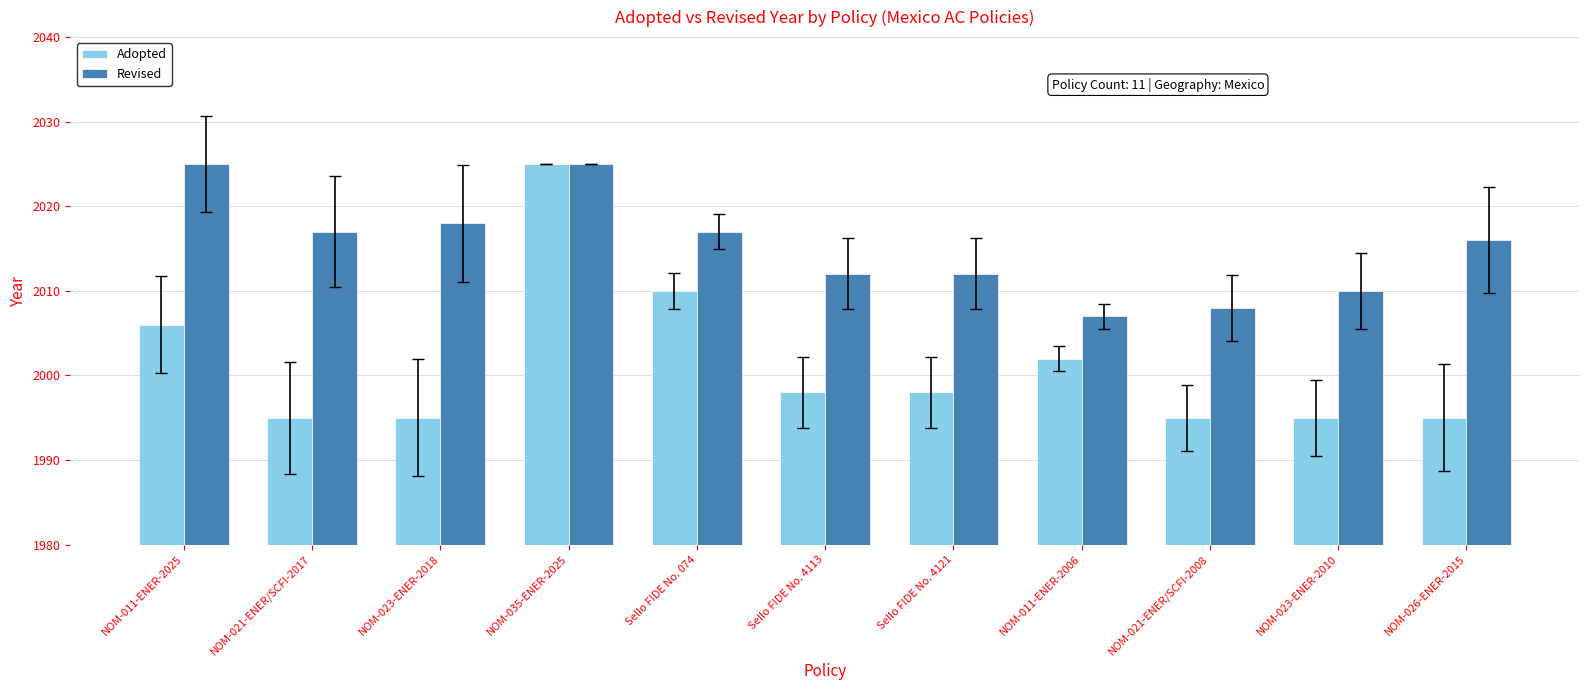

What value does the Revised series have at NOM-021-ENER/SCFI-2008, to the nearest 10?

2010